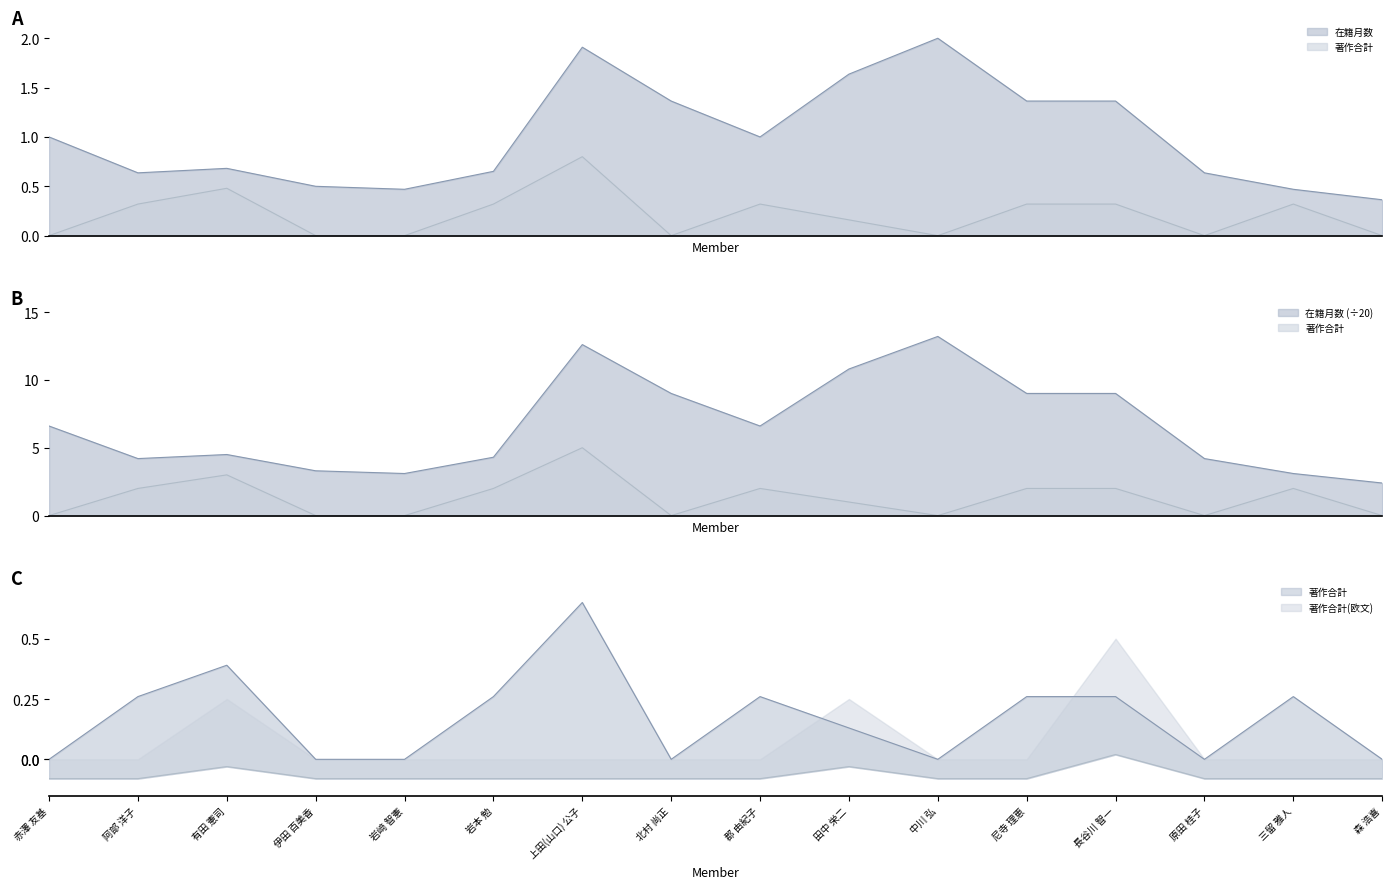

At how many categories does at least one series exceed 1?

6